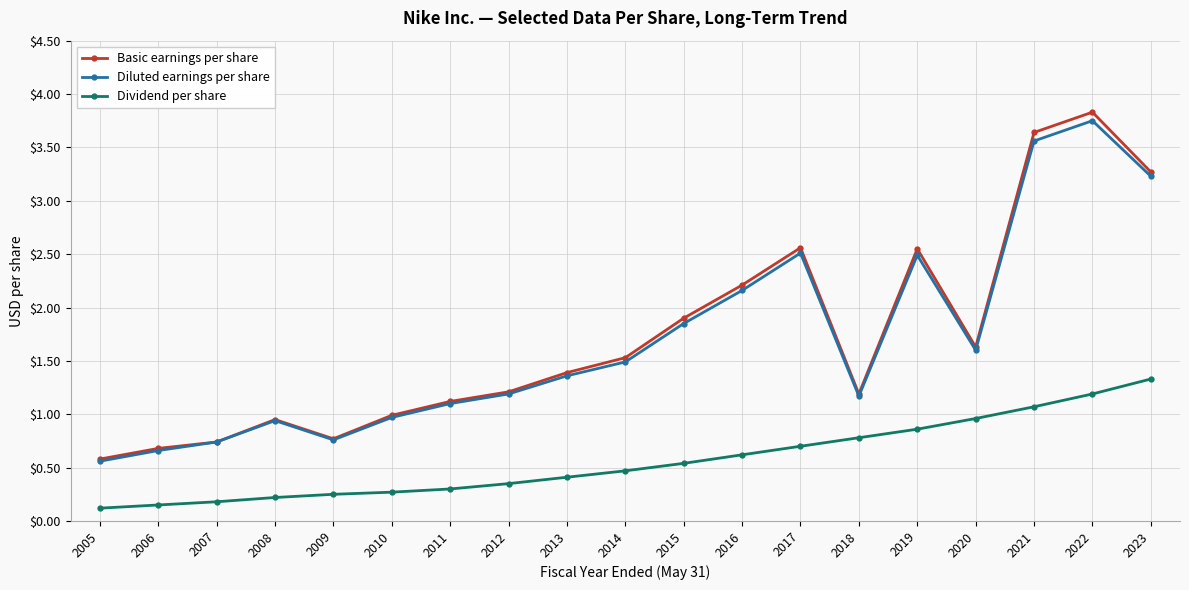

Count the number of data series in this chart.

3